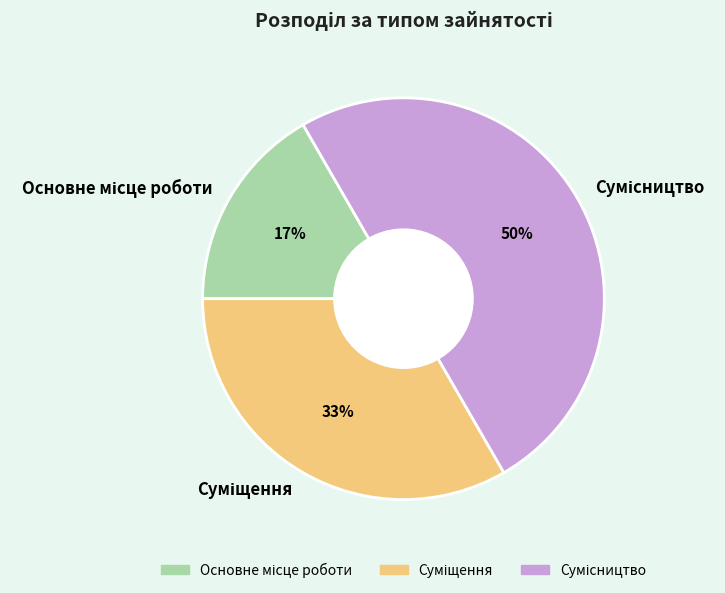

To the nearest percent, what is the average slice percentage?

33%